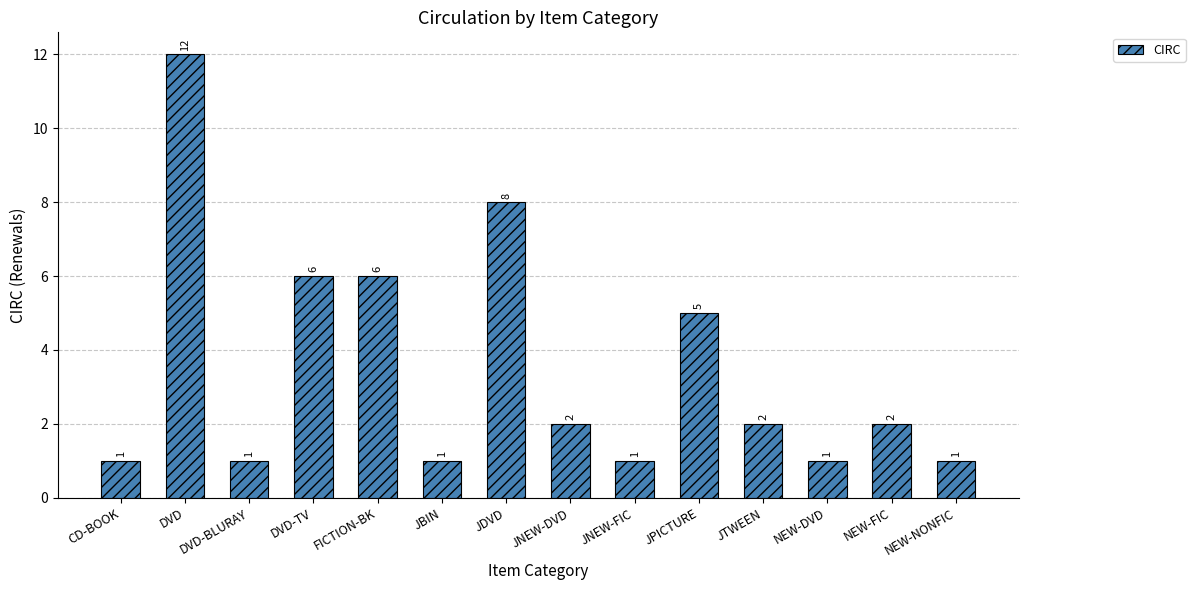

Between NEW-NONFIC and DVD, which is larger?

DVD